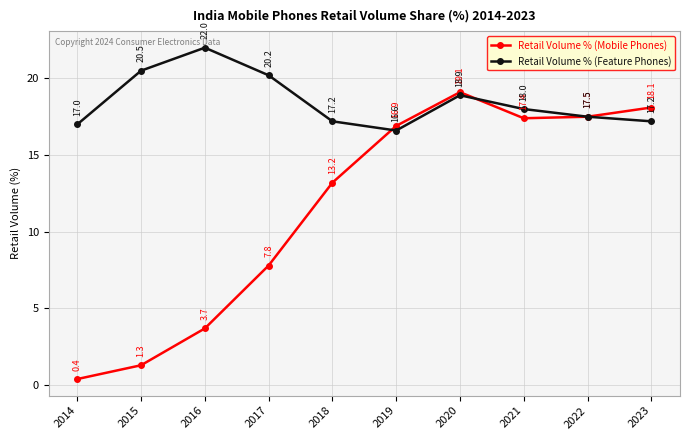

What are all the series names shown in the legend?

Retail Volume % (Mobile Phones), Retail Volume % (Feature Phones)